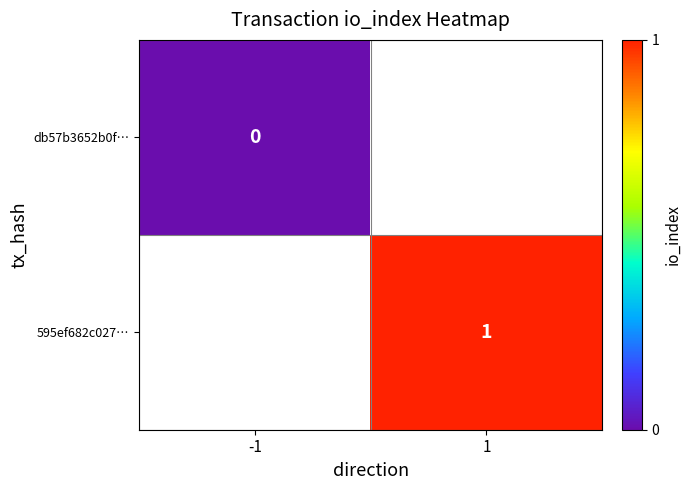

The 595ef682c027… series shows 1 at 1. True or false?

True